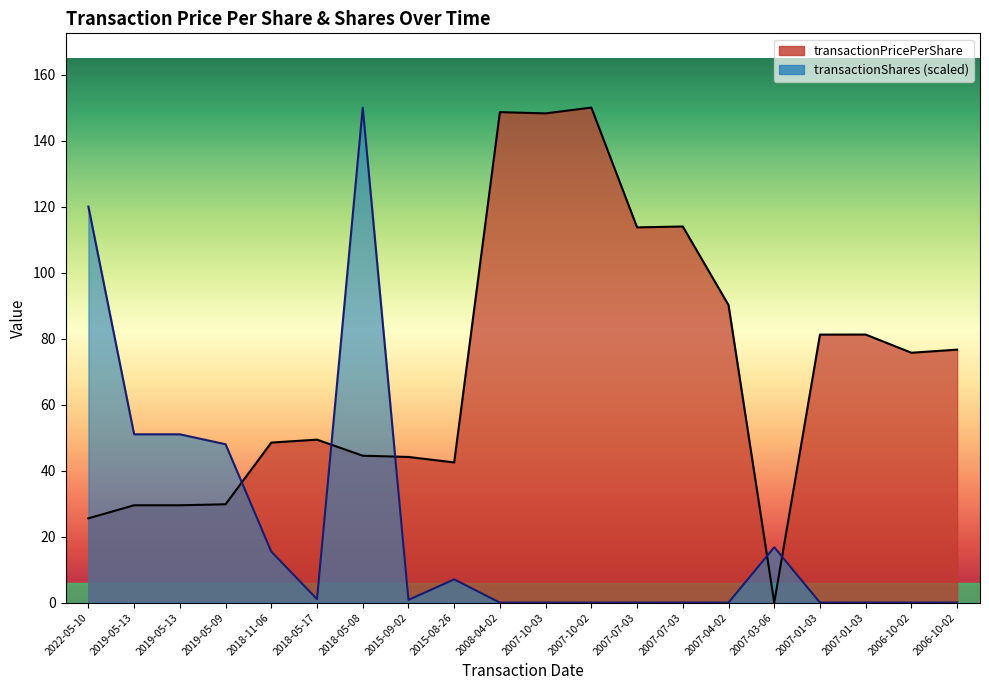

At which label is transactionPricePerShare closest to 75?

2006-10-02